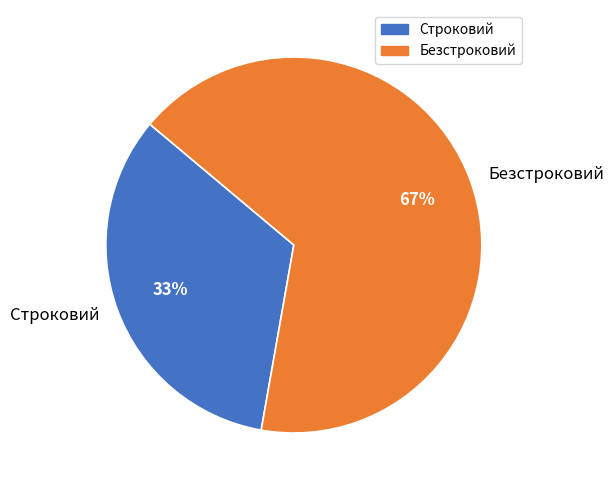

To the nearest percent, what portion does Строковий represent?

33%